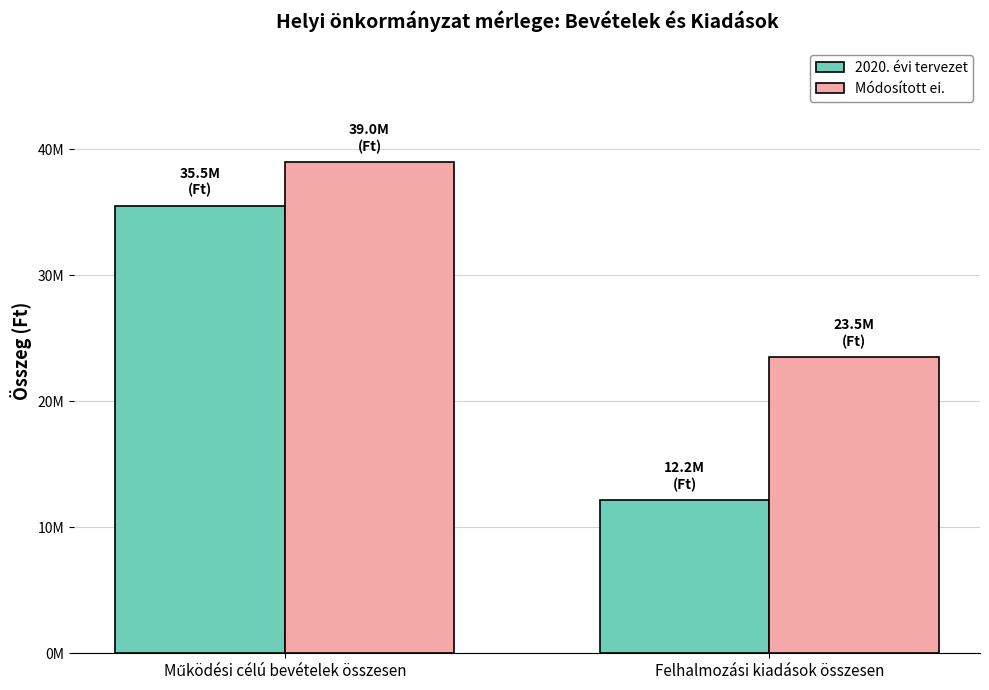

At how many categories does at least one series exceed 38584462?

1